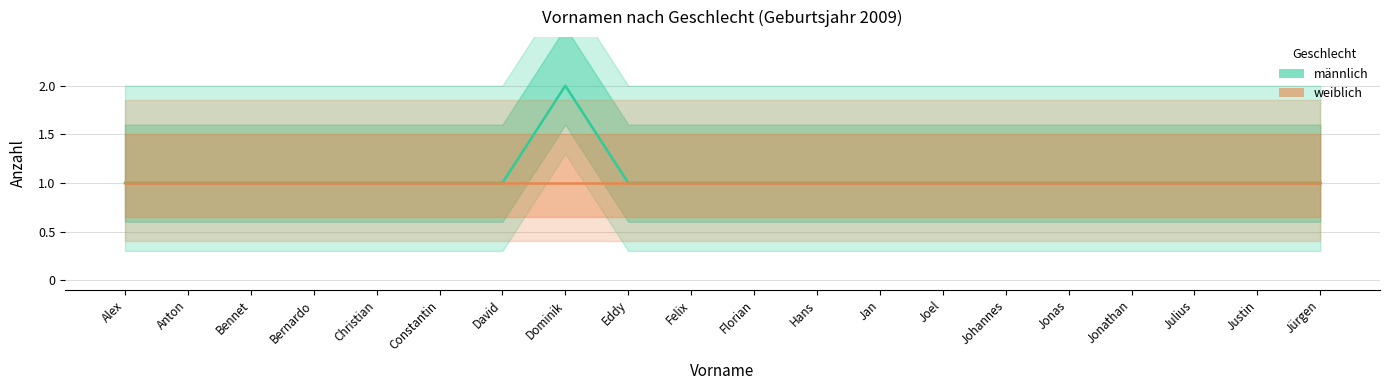

Reading left to right, transcribe all the data shown in this chart.

männlich: Alex=1	Anton=1	Bennet=1	Bernardo=1	Christian=1	Constantin=1	David=1	Dominik=2	Eddy=1	Felix=1	Florian=1	Hans=1	Jan=1	Joel=1	Johannes=1	Jonas=1	Jonathan=1	Julius=1	Justin=1	Jürgen=1
weiblich: Alex=1	Anton=1	Bennet=1	Bernardo=1	Christian=1	Constantin=1	David=1	Dominik=1	Eddy=1	Felix=1	Florian=1	Hans=1	Jan=1	Joel=1	Johannes=1	Jonas=1	Jonathan=1	Julius=1	Justin=1	Jürgen=1